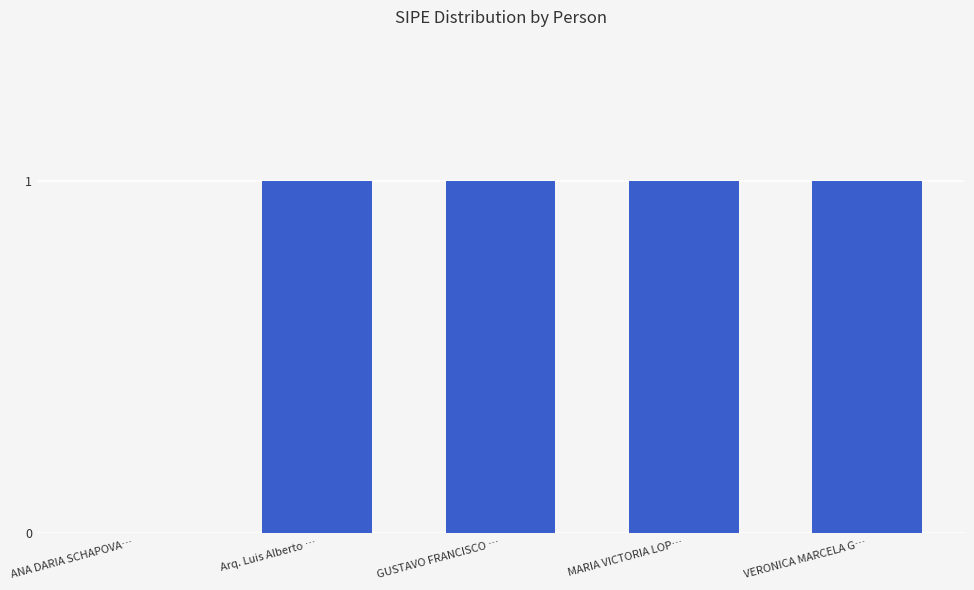

What is the average value?

1